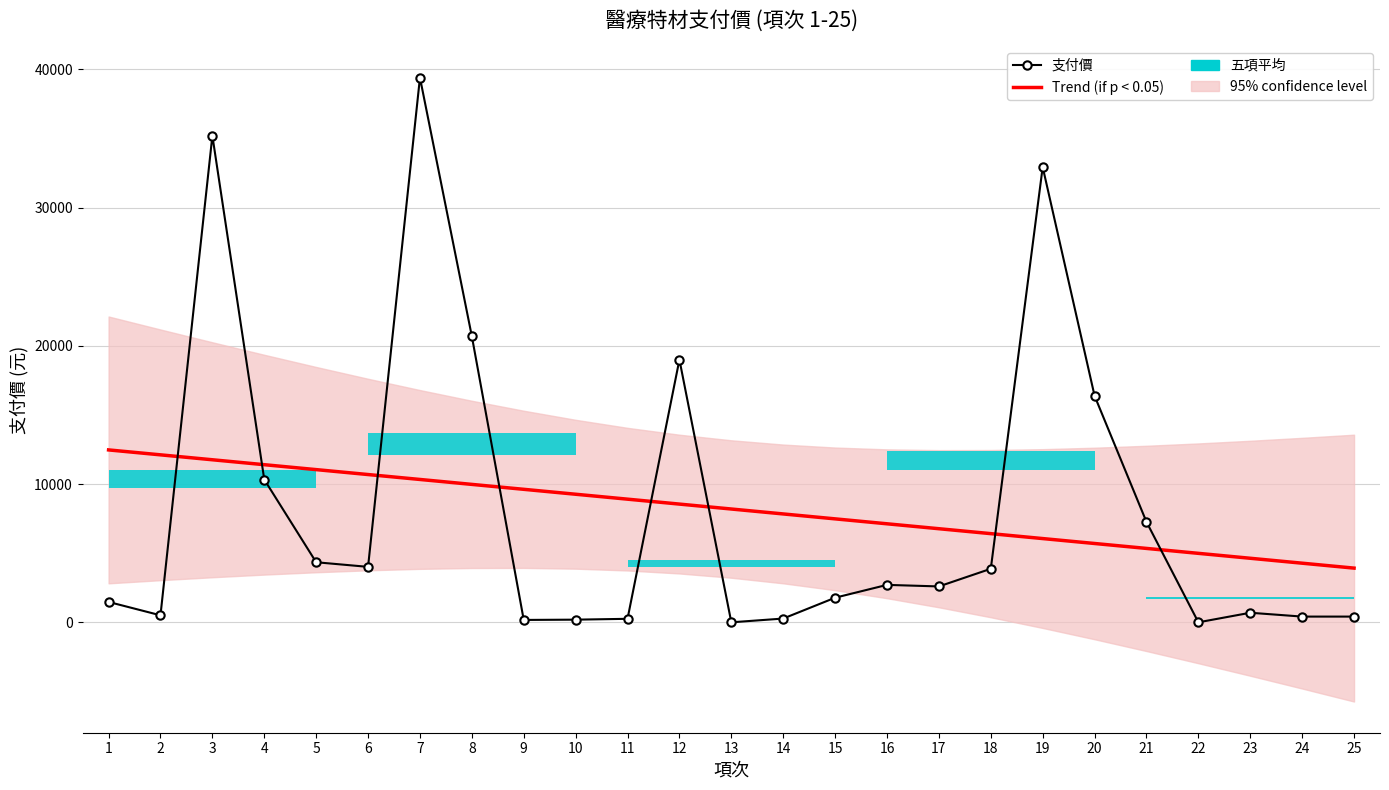

The Trend (if p < 0.05) series shows 4283.6 at 24. True or false?

True